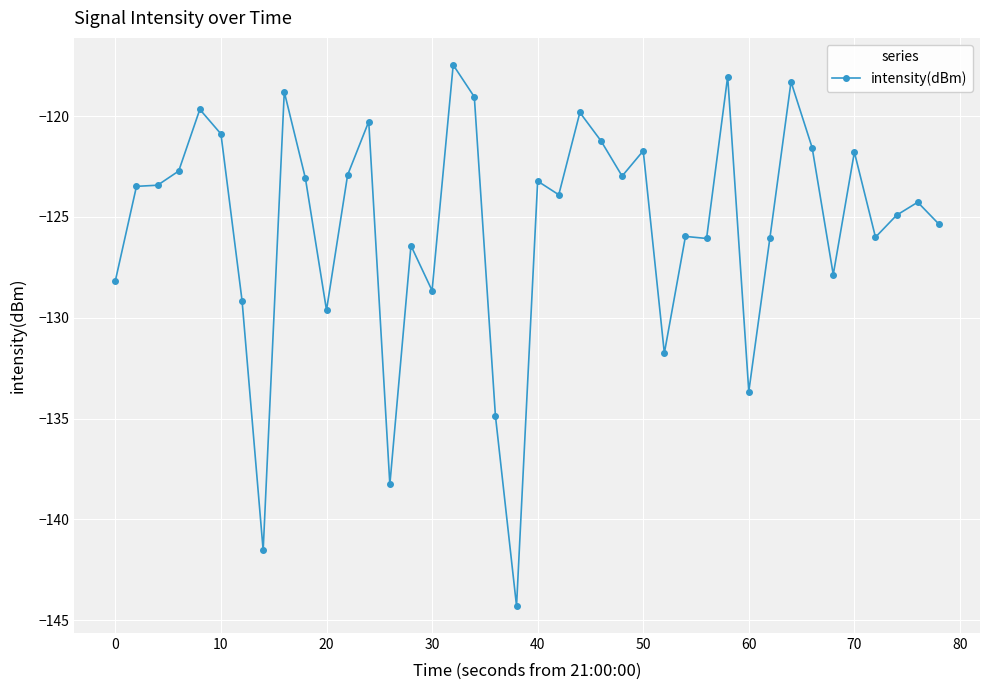

What is the smallest value displayed?

-144.3